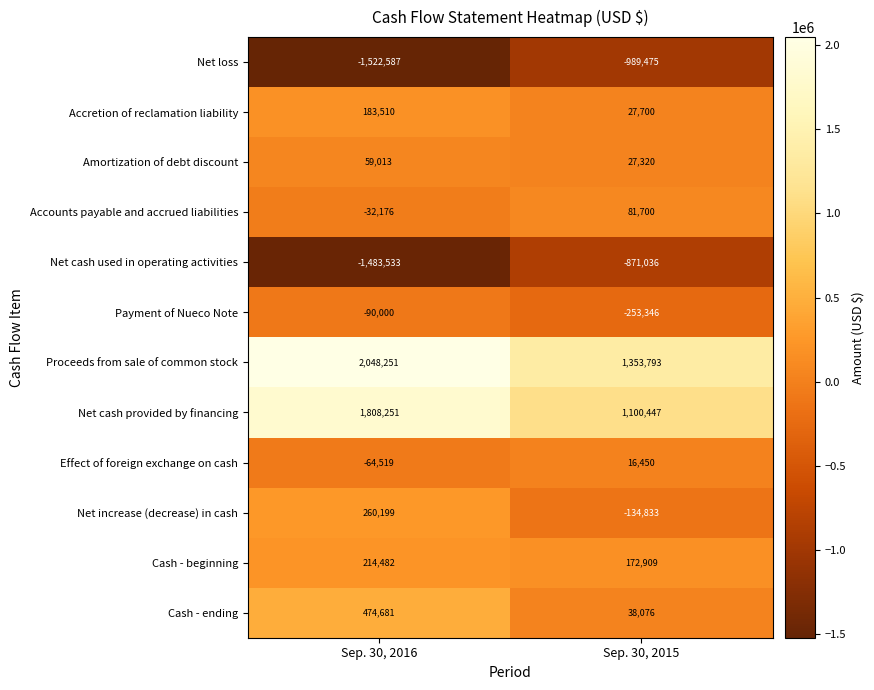

What is the greatest value displayed?

2048251